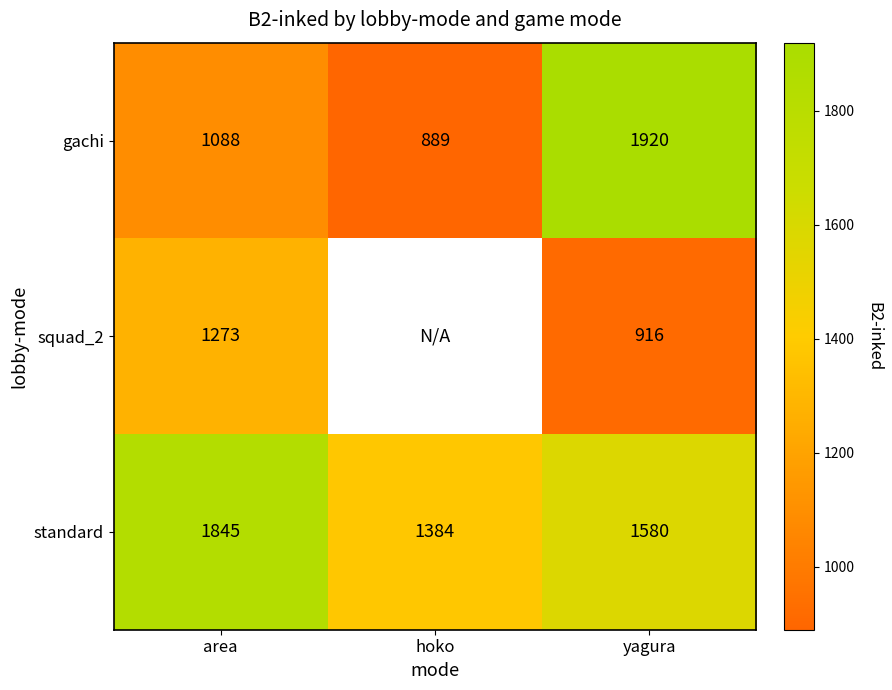

What value does the standard series have at yagura, to the nearest 10?

1580